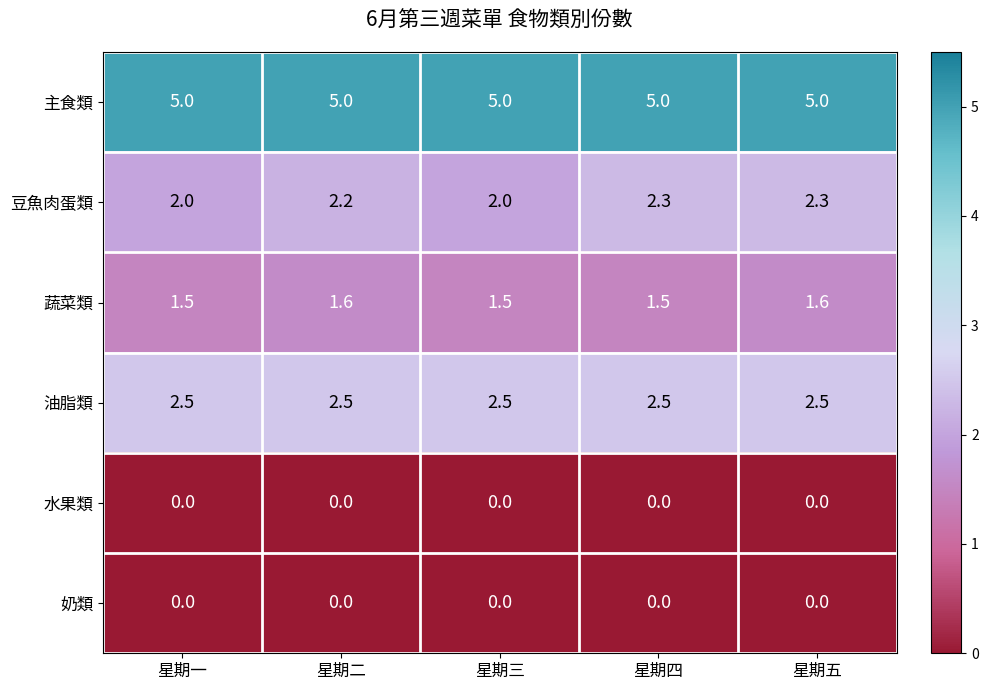

Reading right to left, list all the values displayed in this chart.

主食類: 星期五=5.0	星期四=5.0	星期三=5.0	星期二=5.0	星期一=5.0
豆魚肉蛋類: 星期五=2.3	星期四=2.3	星期三=2.0	星期二=2.2	星期一=2.0
蔬菜類: 星期五=1.6	星期四=1.5	星期三=1.5	星期二=1.6	星期一=1.5
油脂類: 星期五=2.5	星期四=2.5	星期三=2.5	星期二=2.5	星期一=2.5
水果類: 星期五=0.0	星期四=0.0	星期三=0.0	星期二=0.0	星期一=0.0
奶類: 星期五=0.0	星期四=0.0	星期三=0.0	星期二=0.0	星期一=0.0